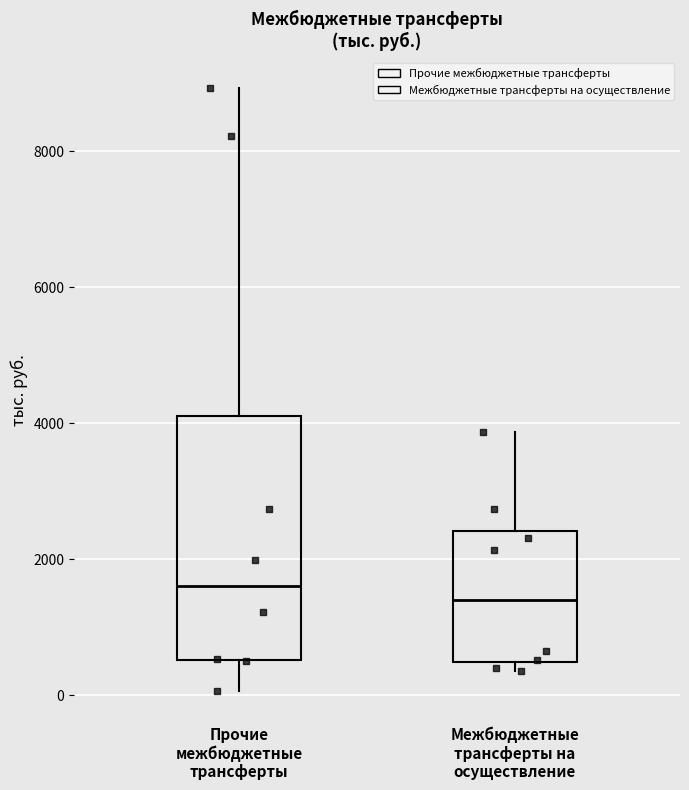

Which box's median line is the lowest?

Межбюджетные трансферты на осуществление